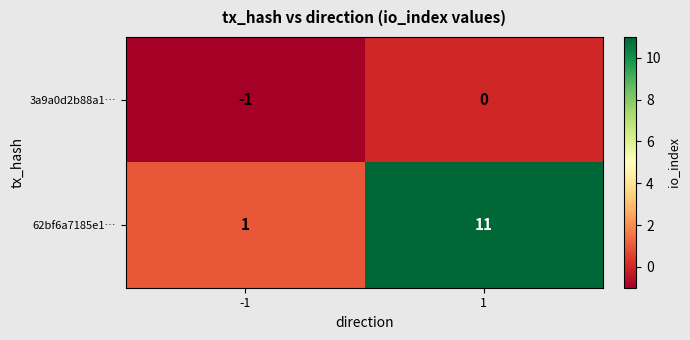

What value does the 62bf6a7185e1… series have at 1?

11